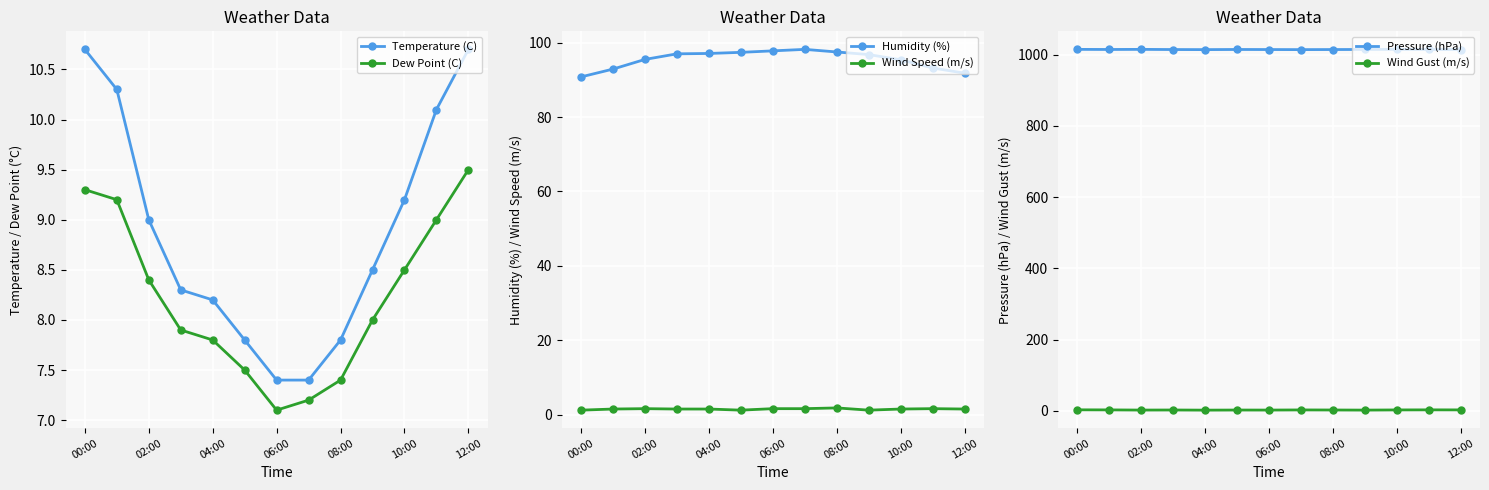

What is the lowest value of the Dew Point (C) series?

7.1